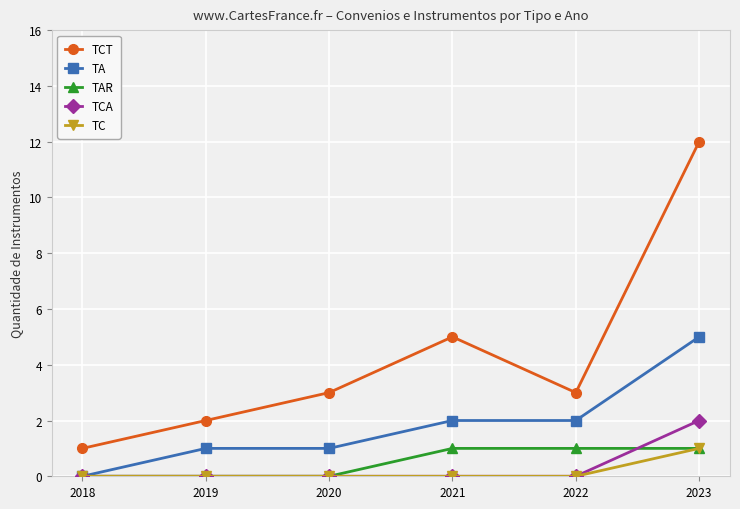

Reading left to right, what are all the values shown in this chart?

TCT: 1	2	3	5	3	12
TA: 0	1	1	2	2	5
TAR: 0	0	0	1	1	1
TCA: 0	0	0	0	0	2
TC: 0	0	0	0	0	1